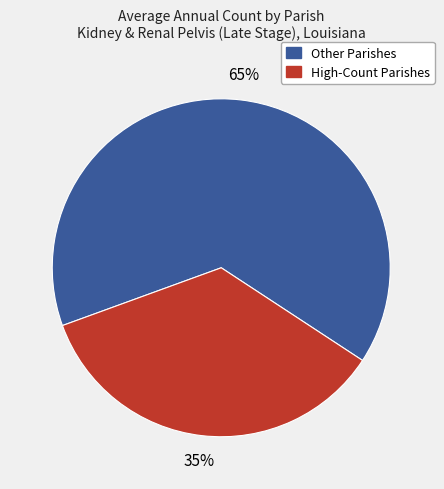

To the nearest percent, what is the average slice percentage?

50%